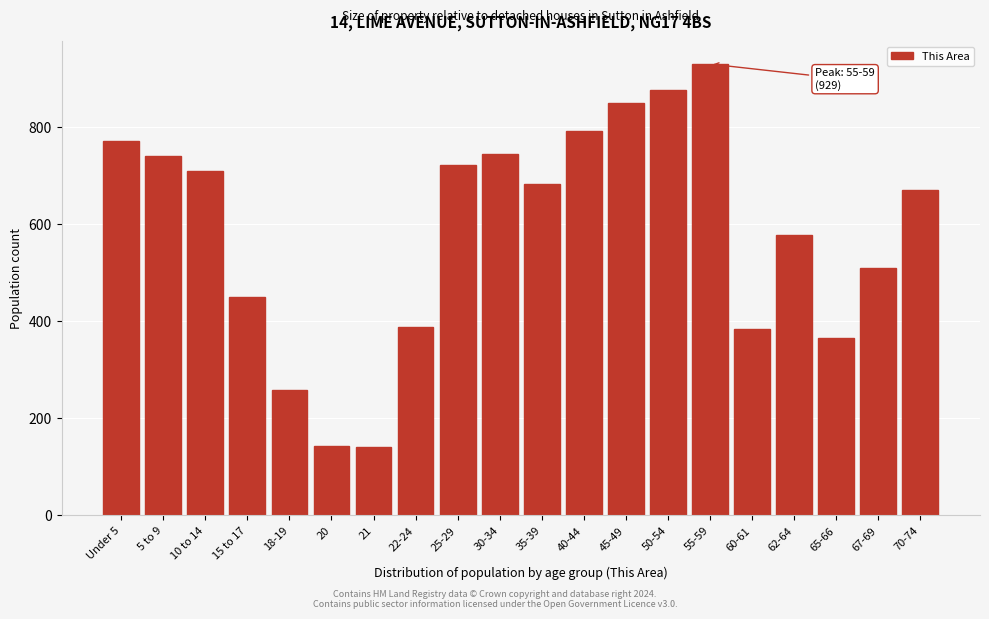

Which label corresponds to the largest value in the chart?

55-59